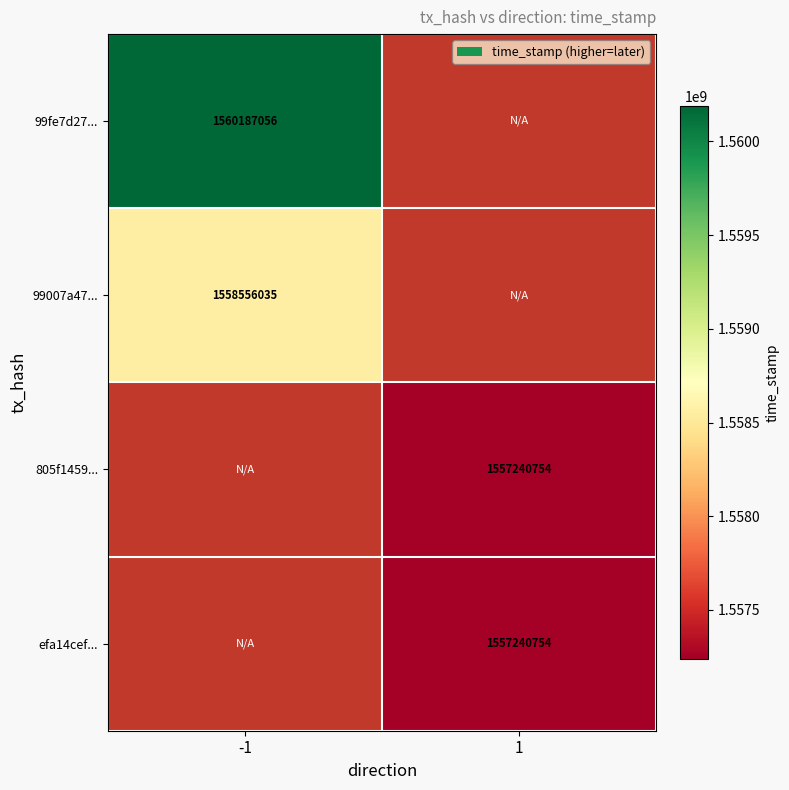

The efa14cef... series shows 2282789292 at 1. True or false?

False